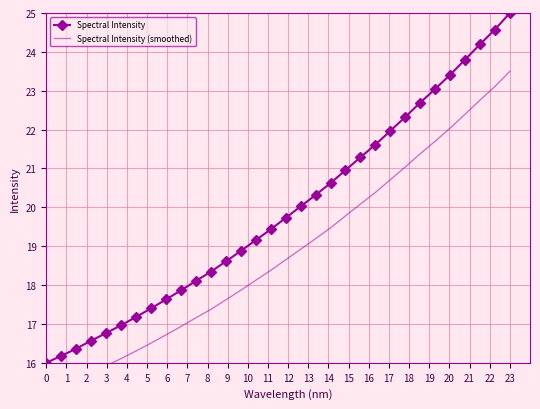

Which category has the highest value in the Spectral Intensity series?

23